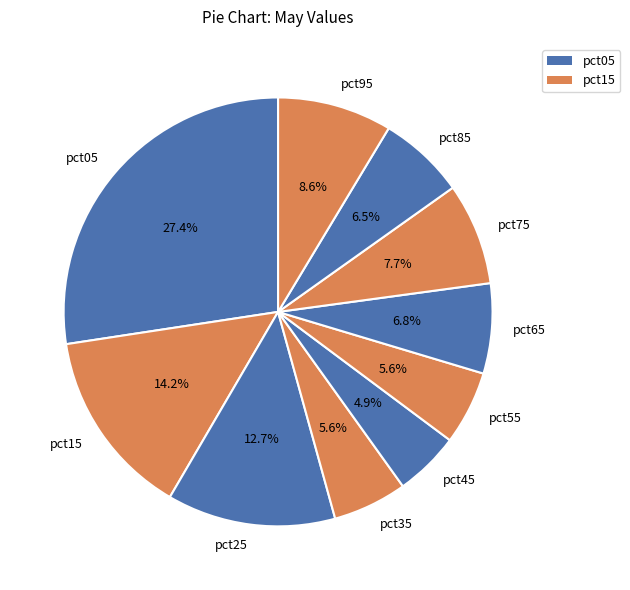

Which slice is the largest?

pct05